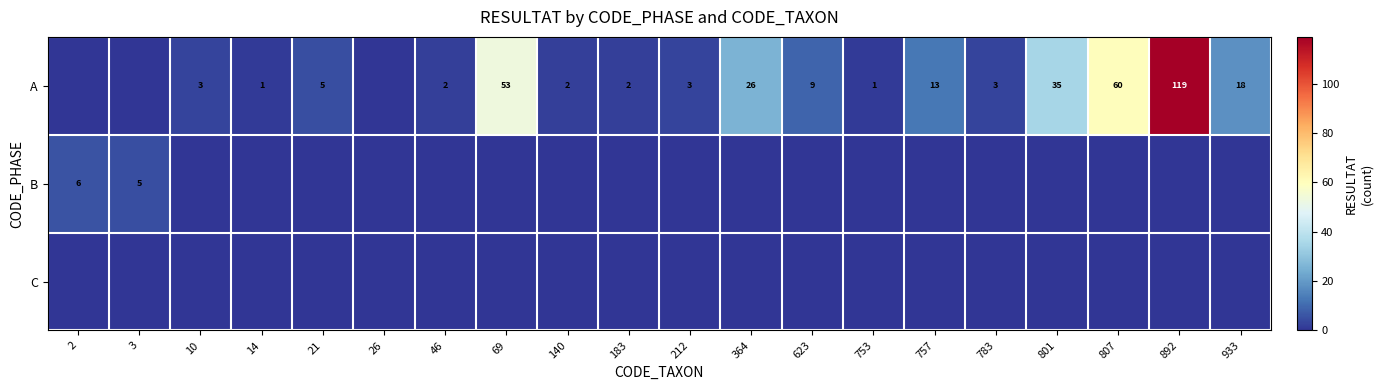

What is the total value across all series at 807?

60